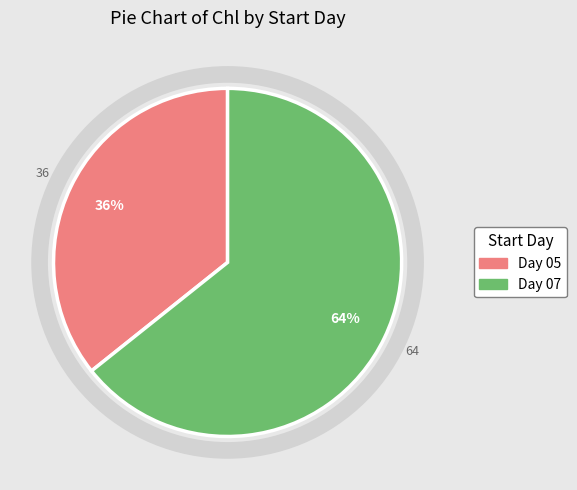

Count the number of slices in the pie.

2